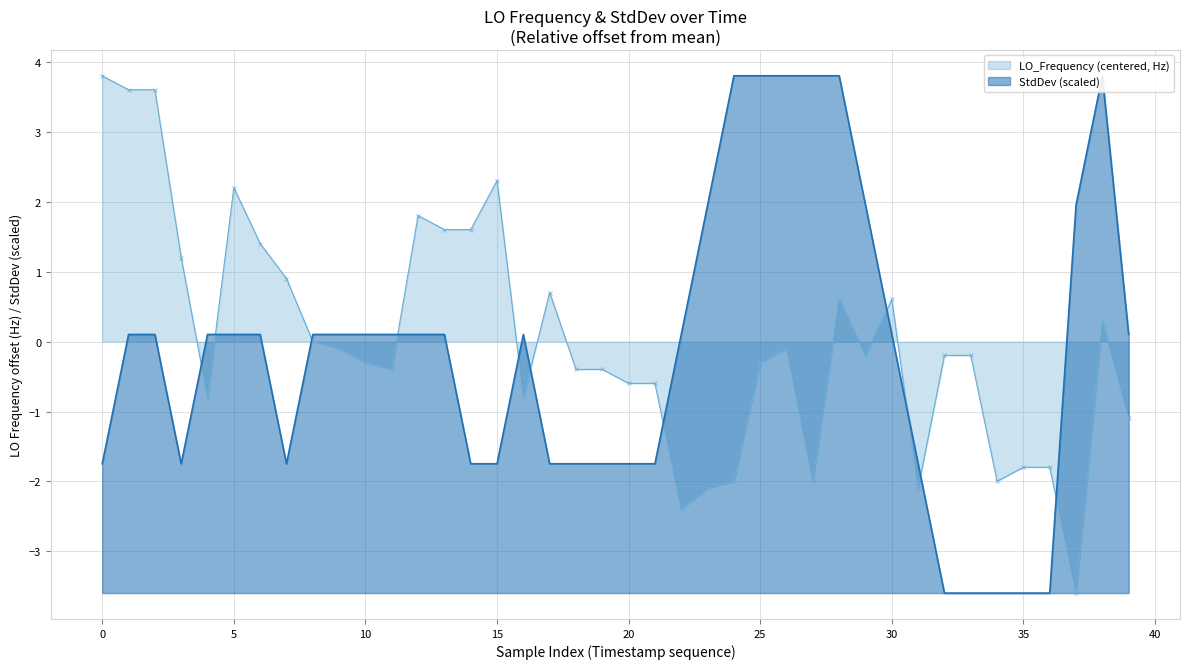

At how many categories does at least one series exceed 3?

9